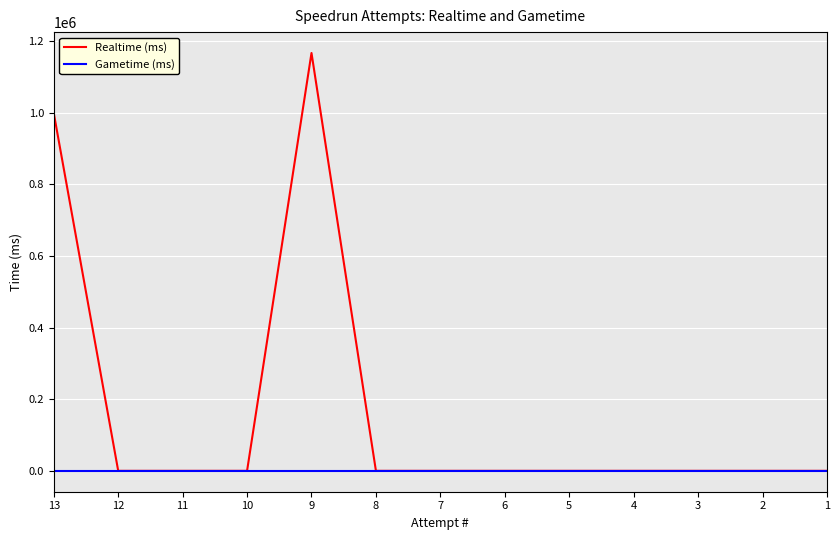

Reading left to right, list all the values displayed in this chart.

Realtime (ms): 999025	0	0	0	1167097	0	0	0	0	0	0	0	0
Gametime (ms): 0	0	0	0	0	0	0	0	0	0	0	0	0